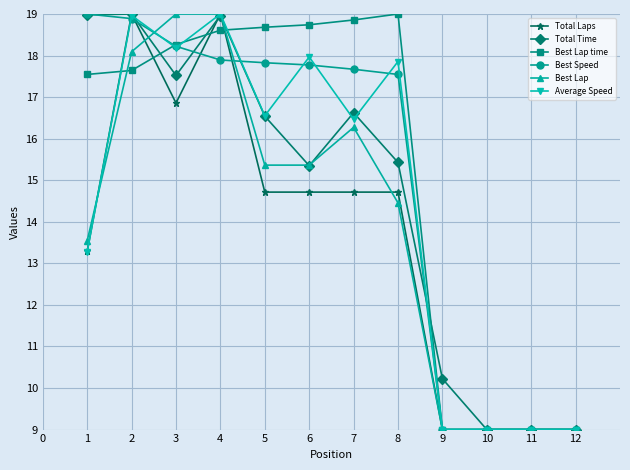

Does the chart have visible grid lines?

Yes